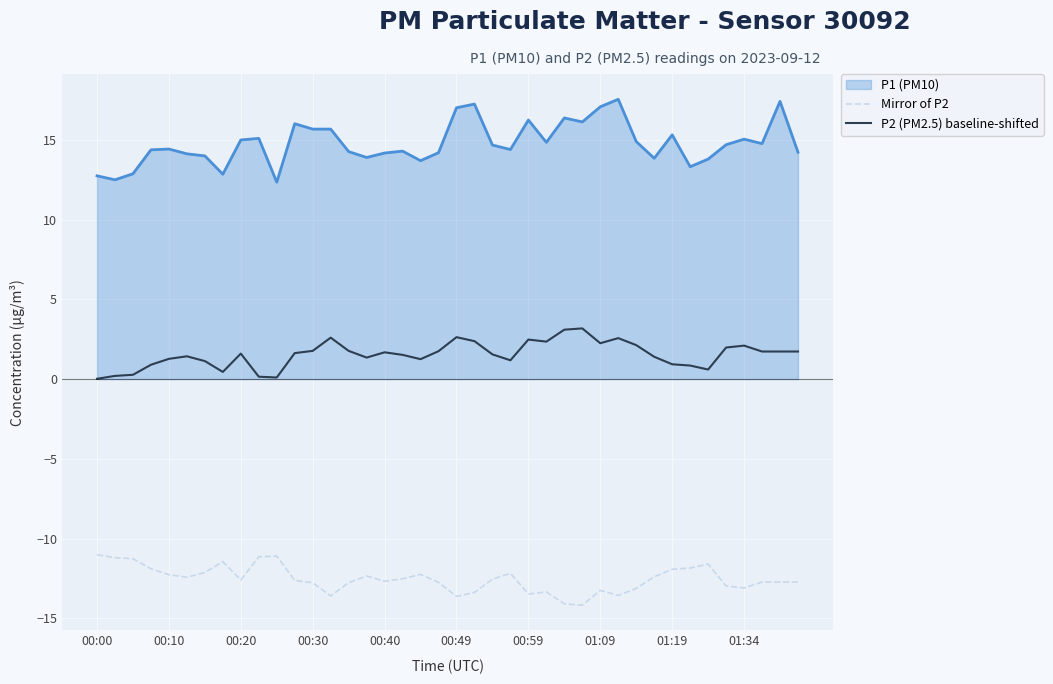

What is the maximum value for P2 (PM2.5) baseline-shifted?

3.2